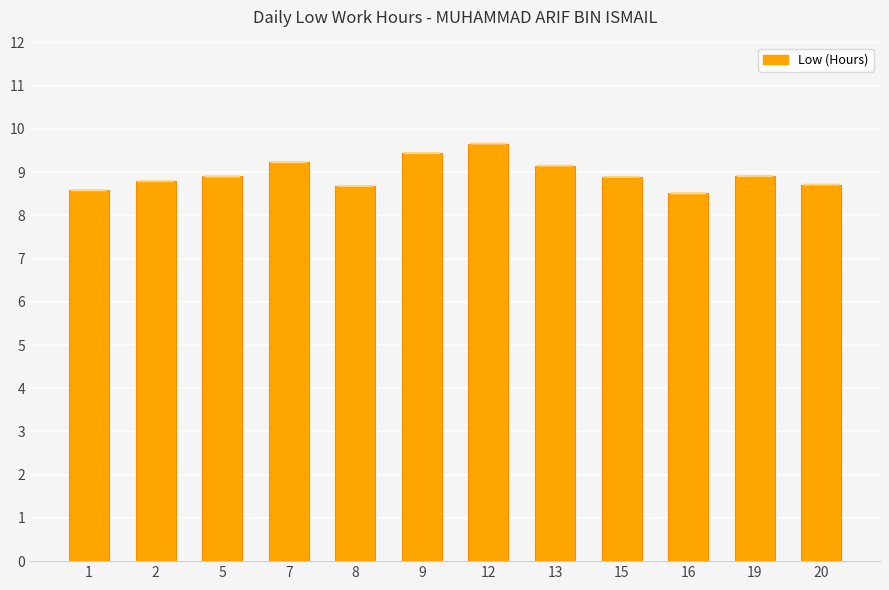

What is the minimum value shown in the chart?

8.5